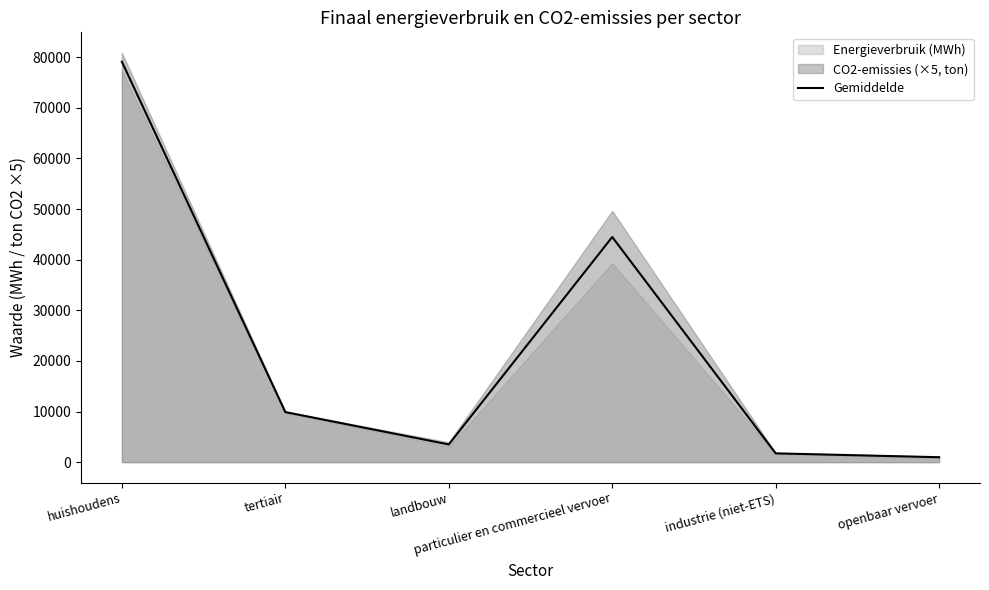

How many interior local valleys (lower than both neighbors) does the data have?

1